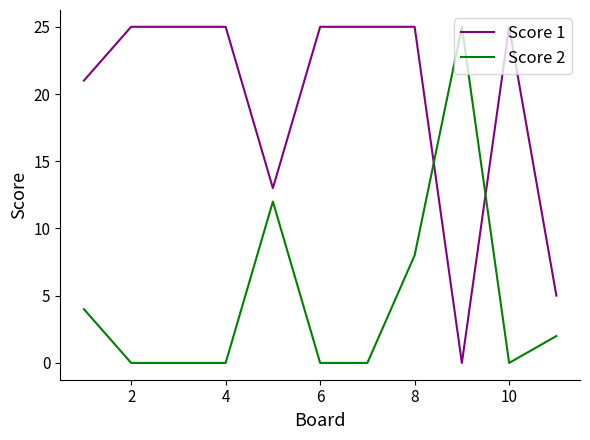

Which series has the largest total across all categories?

Score 1